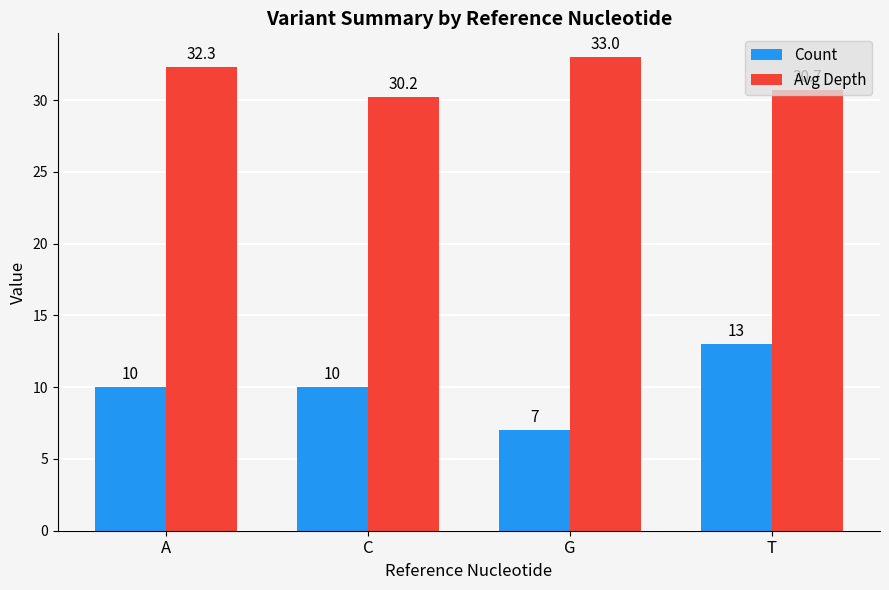

What is the value of the Count bar at the 1st from the left?

10.0